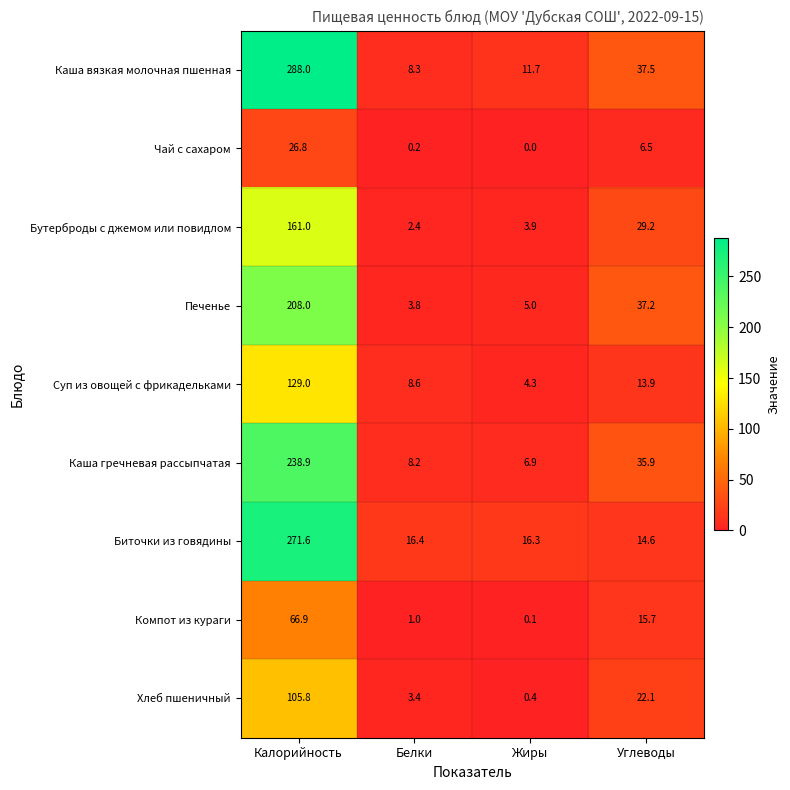

Count the number of categories in the chart.

4